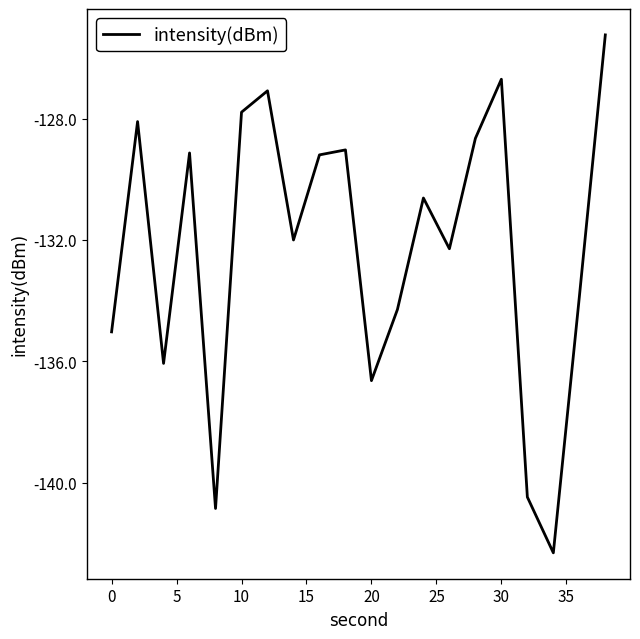

True or false: there are more than 1 points higher than both neighbors.

True